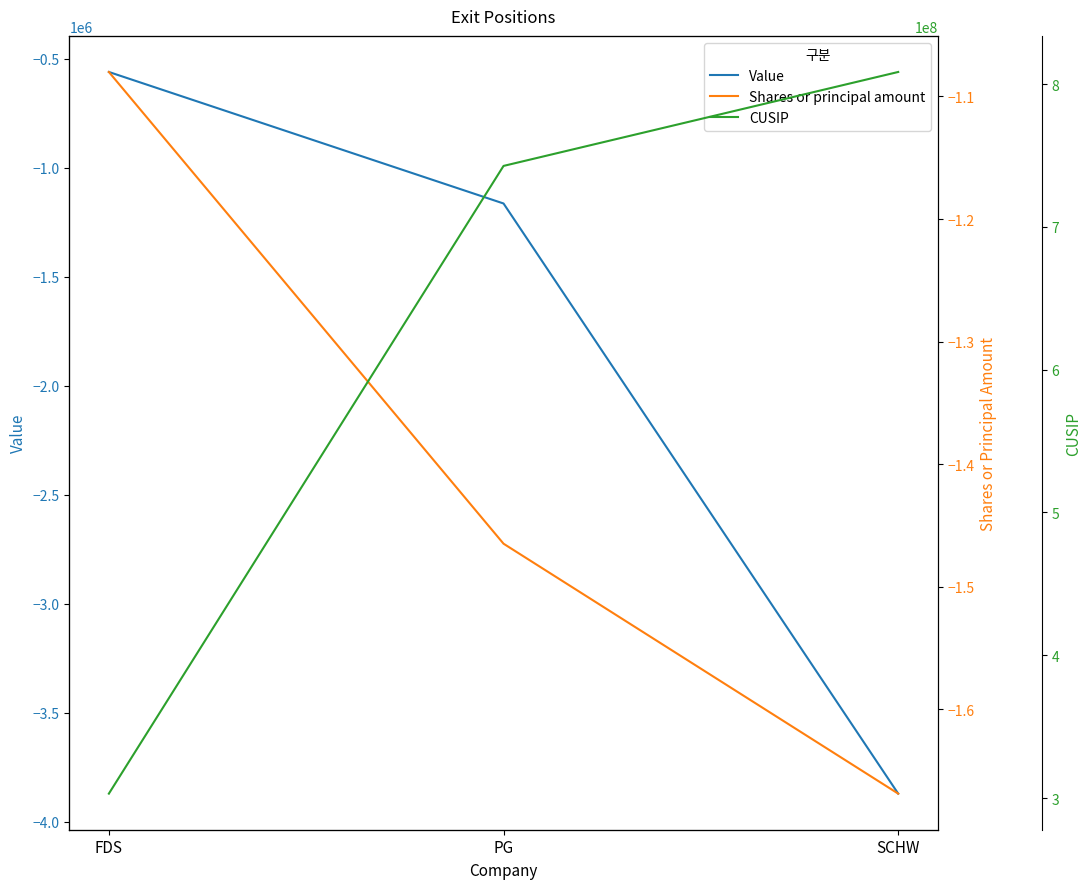

How many data points does each series have?

3